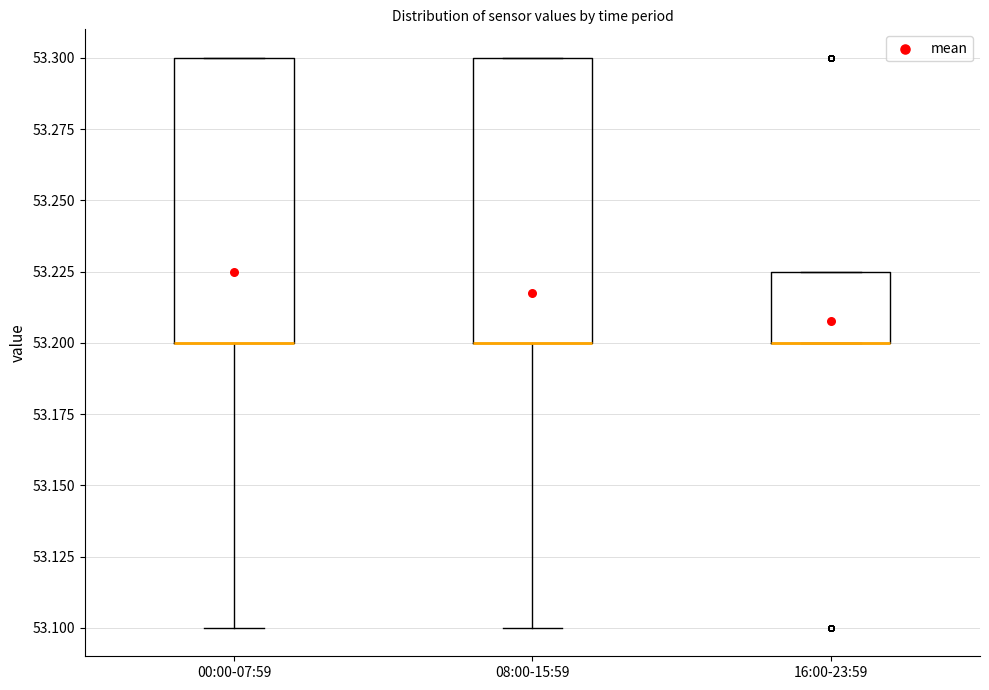

Reading left to right, read every box against the y-axis: the position of its median line, the range the box covers, and the ends of its whiskers. The values are not printed on the chart, so give them approximately, as read against the axis.

00:00-07:59: median 53.200 (drawn on the box's lower edge), box 53.200 to 53.300, whiskers 53.100 to 53.300
08:00-15:59: median 53.200 (drawn on the box's lower edge), box 53.200 to 53.300, whiskers 53.100 to 53.300
16:00-23:59: median 53.200 (drawn on the box's lower edge), box 53.200 to 53.225, whiskers 53.200 to 53.225